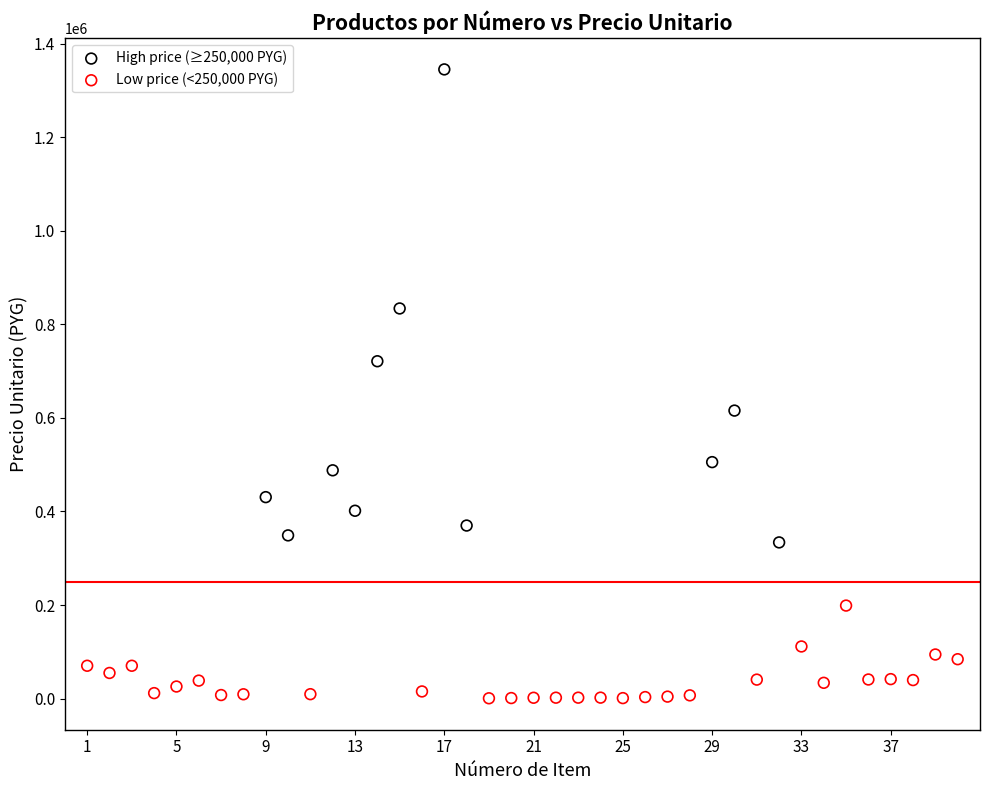

Which series has the widest spread of Y values?

High price (≥250,000 PYG)